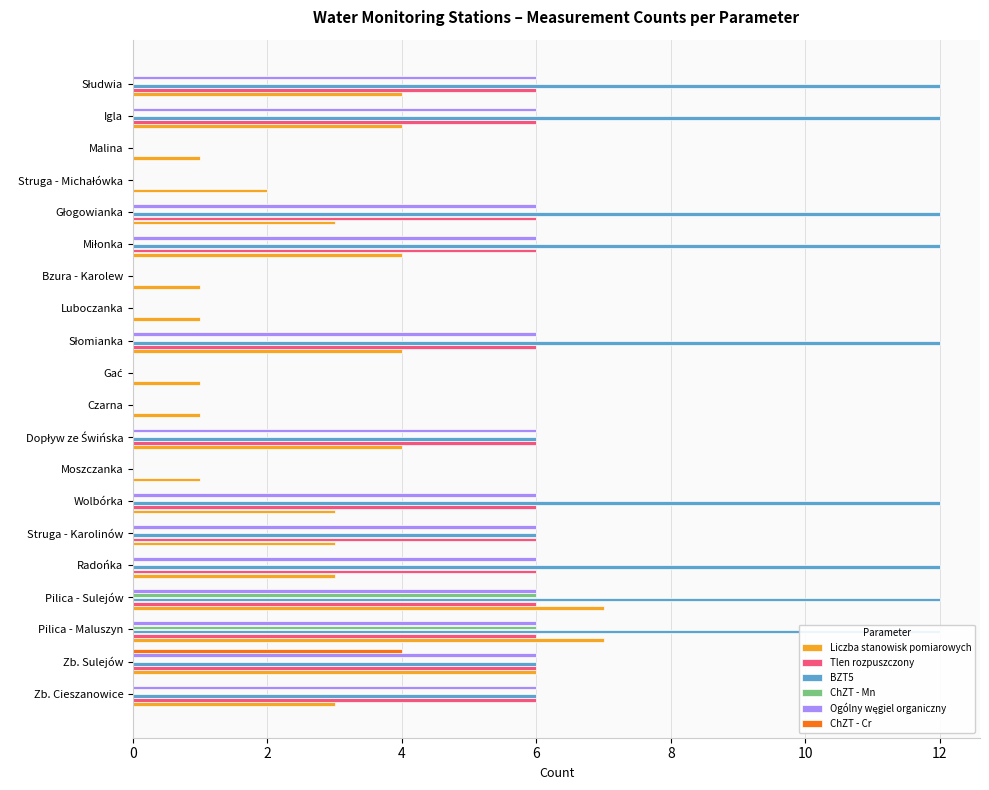

List the series in order of their peak value, lowest first.

ChZT - Cr, Tlen rozpuszczony, ChZT - Mn, Ogólny węgiel organiczny, Liczba stanowisk pomiarowych, BZT5